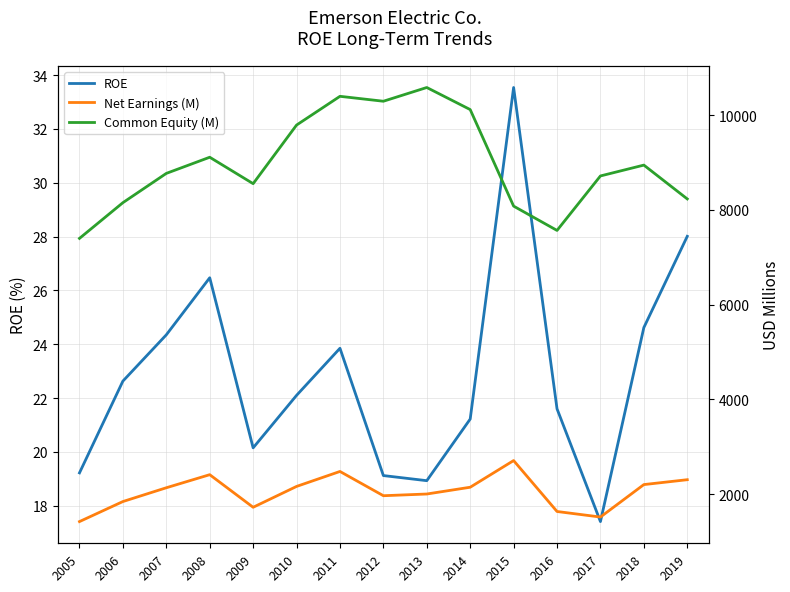

What are all the series names shown in the legend?

ROE, Net Earnings (M), Common Equity (M)